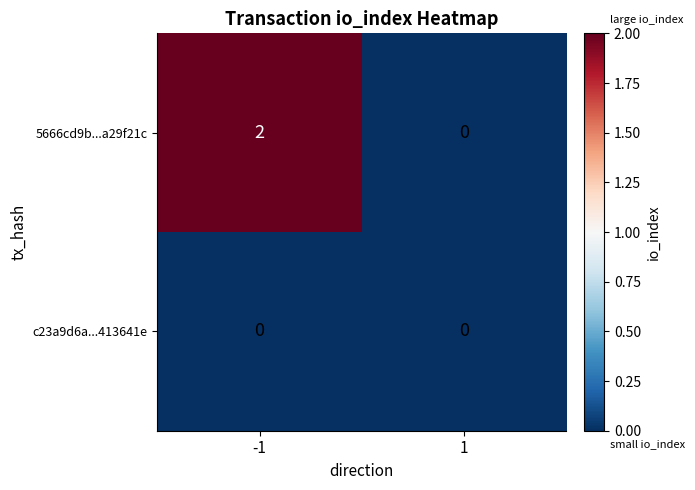

Rank the series by their maximum value, from lowest to highest.

c23a9d6a...413641e, 5666cd9b...a29f21c